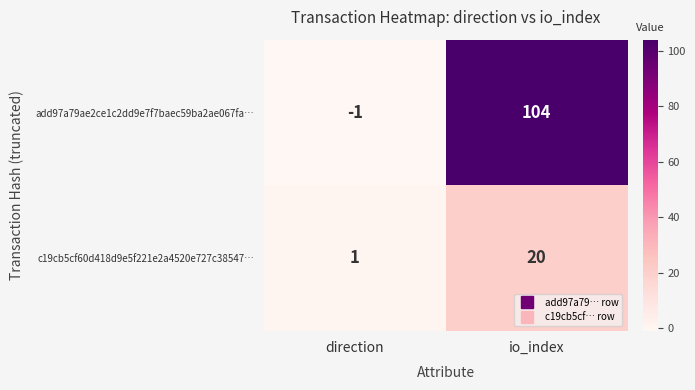

The c19cb5cf60d418d9e5f221e2a4520e727c38547… series shows 34 at io_index. True or false?

False